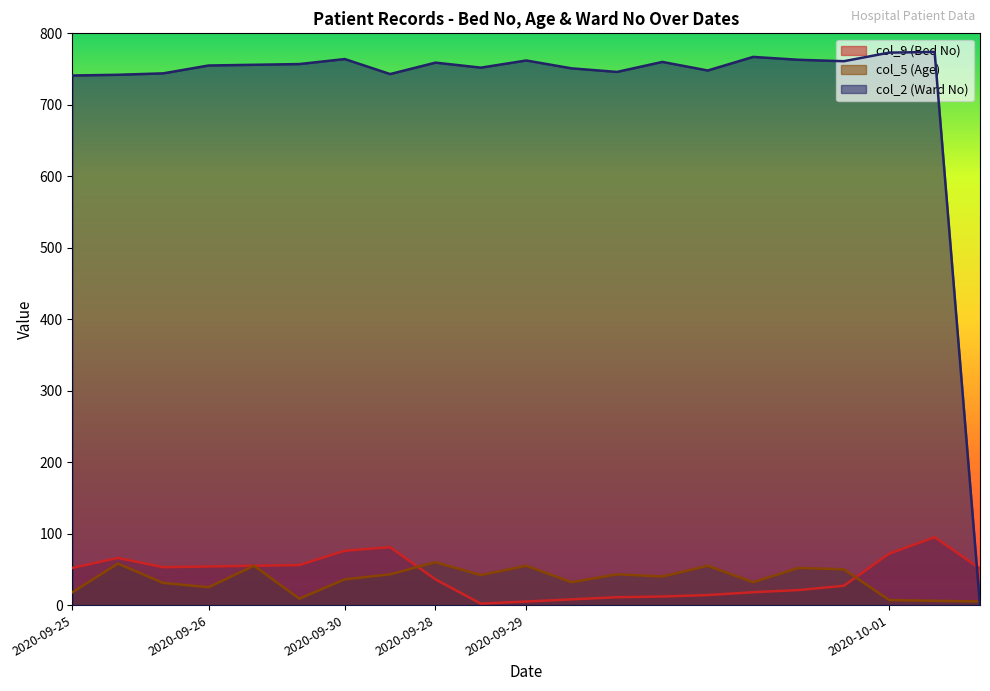

How many lines are shown in the chart?

3